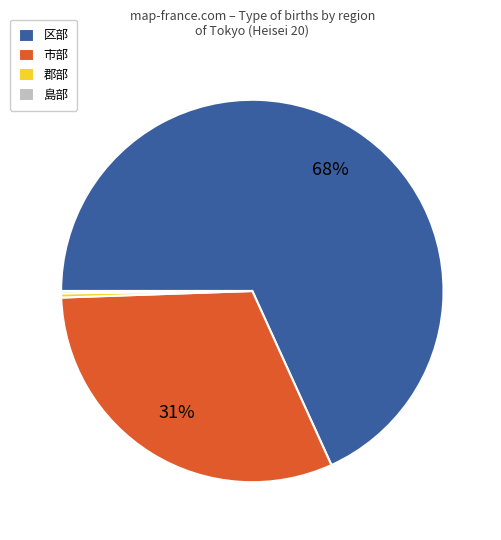

True or false: 市部 accounts for 44% of the total.

False